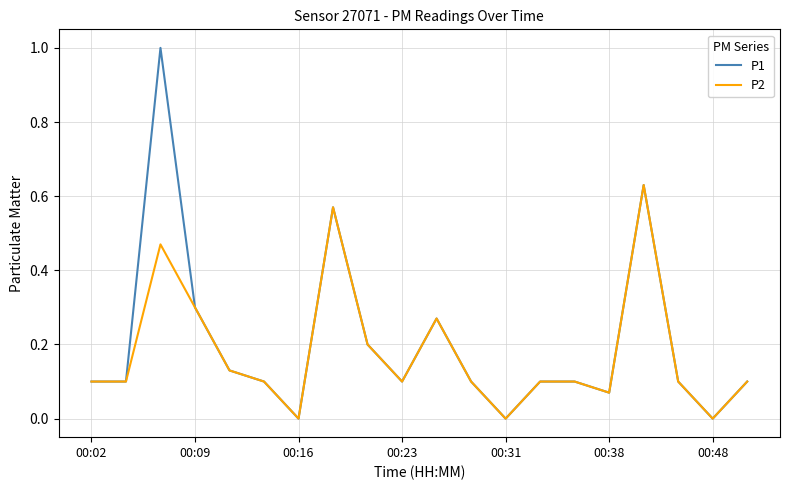

Which series has the largest range (max minus min)?

P1